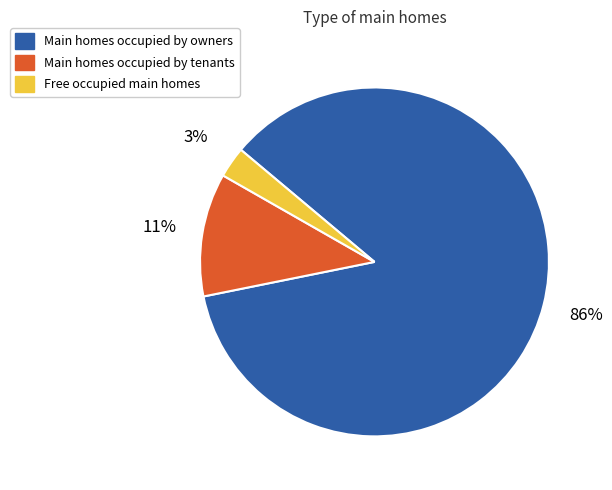

To the nearest percent, what is the difference between the largest and smallest slice percentages?

83%